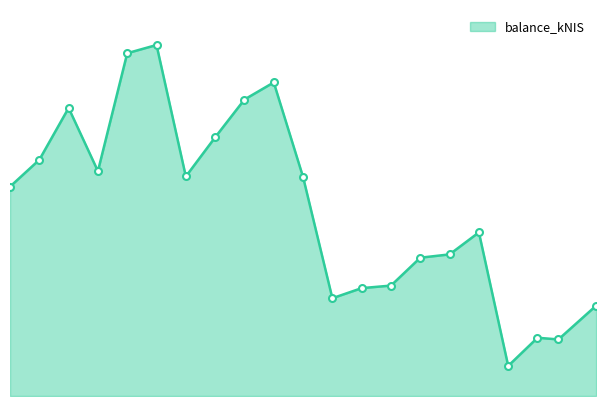

What is the sum of all values?

125530.6